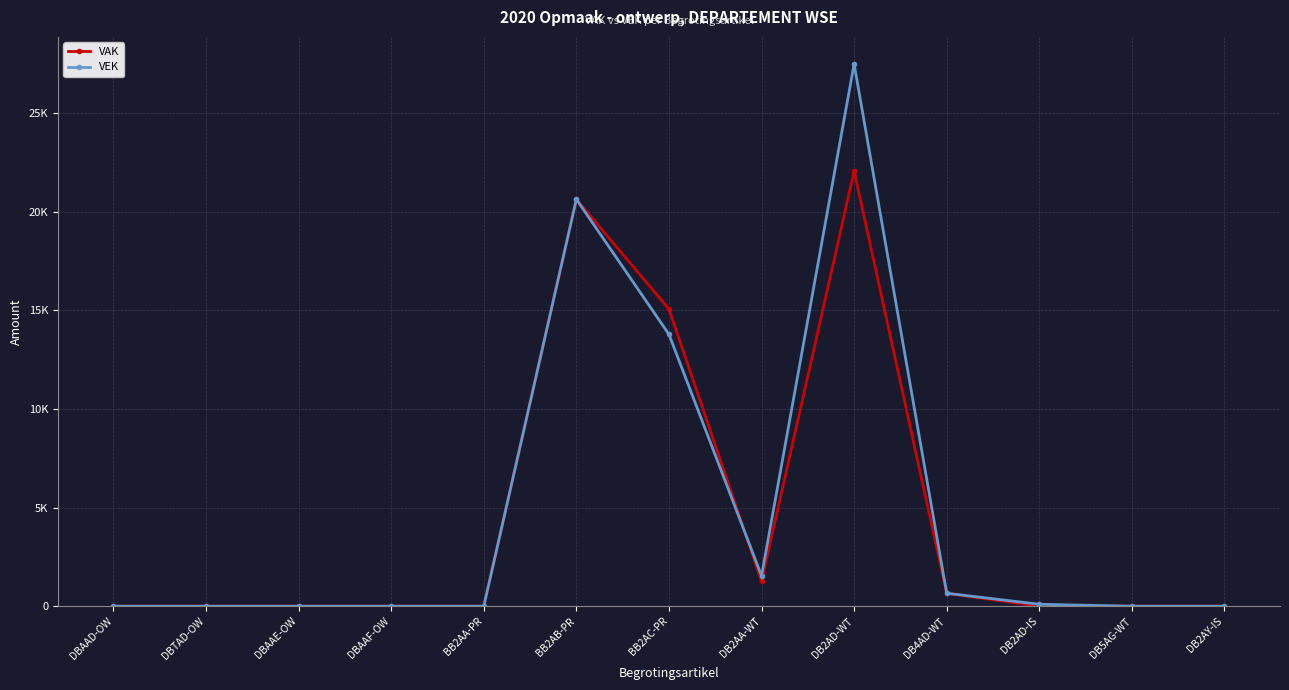

In VAK, how many points are higher than both neighbors (excluding endpoints)?

2